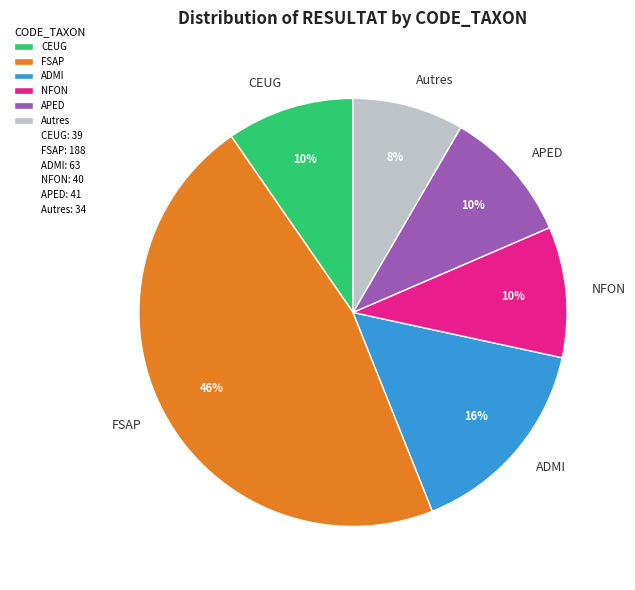

Which has a higher value, CEUG or FSAP?

FSAP